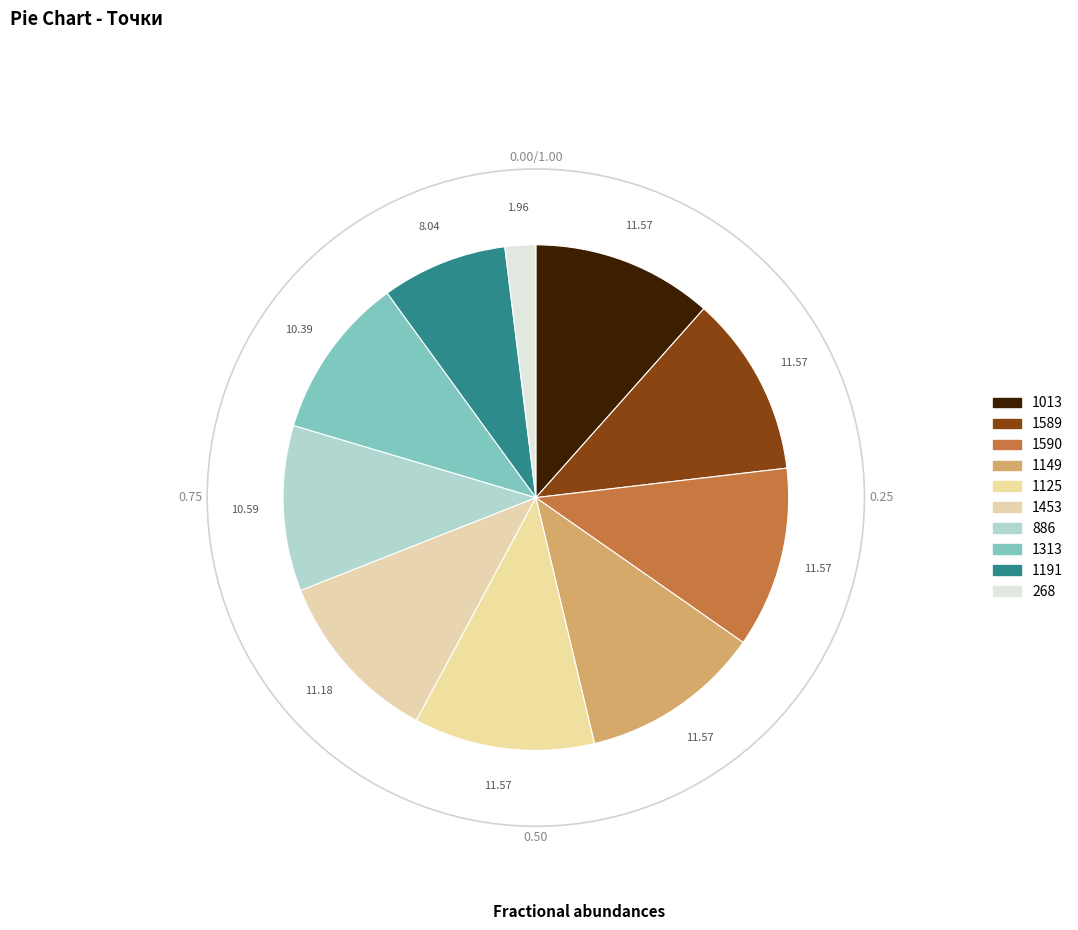

How many slices are in this pie chart?

10